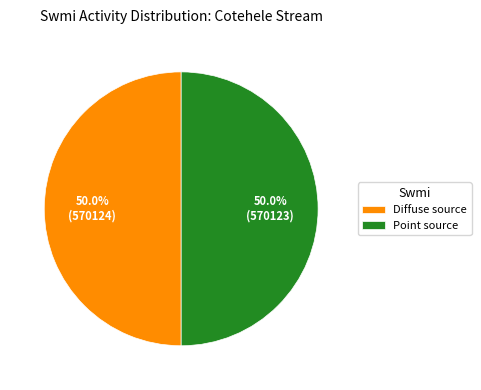

Approximately how many times larger is the value at Diffuse source compared to Point source?

1.0